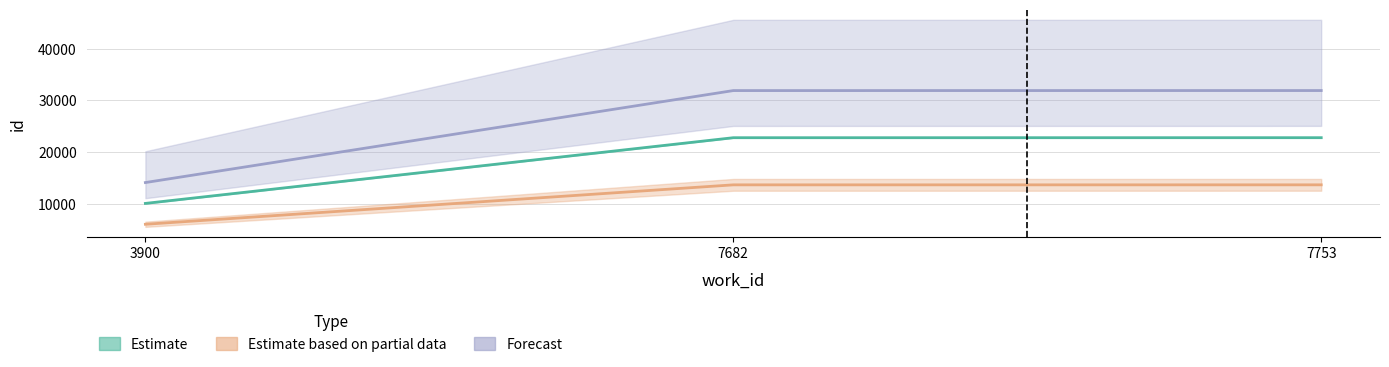

Which label corresponds to the largest value in the chart?

7753